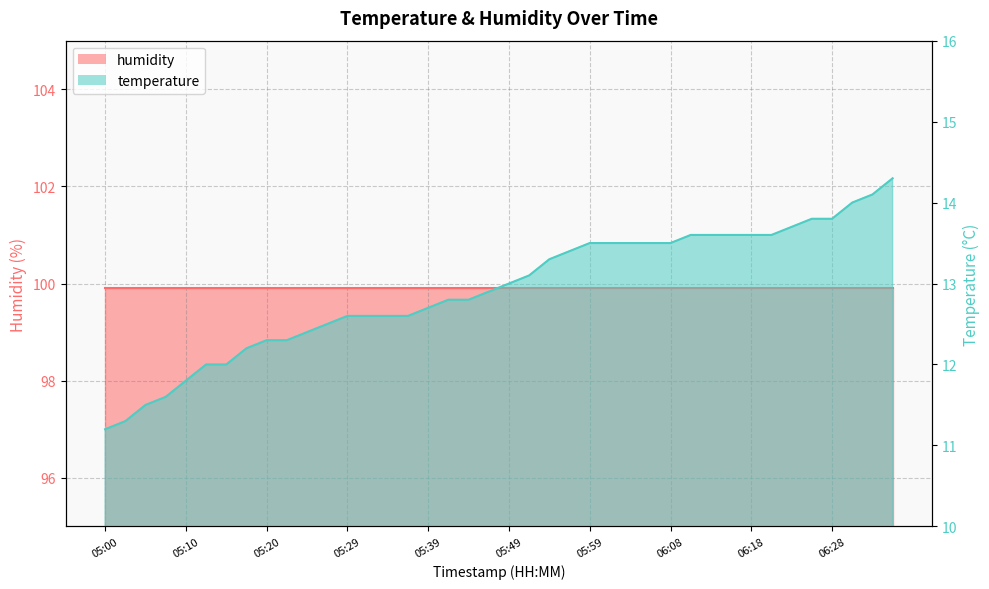

How many values are below 13?

20